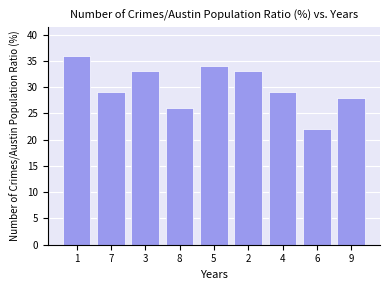

The value at 1 is 36. True or false?

True